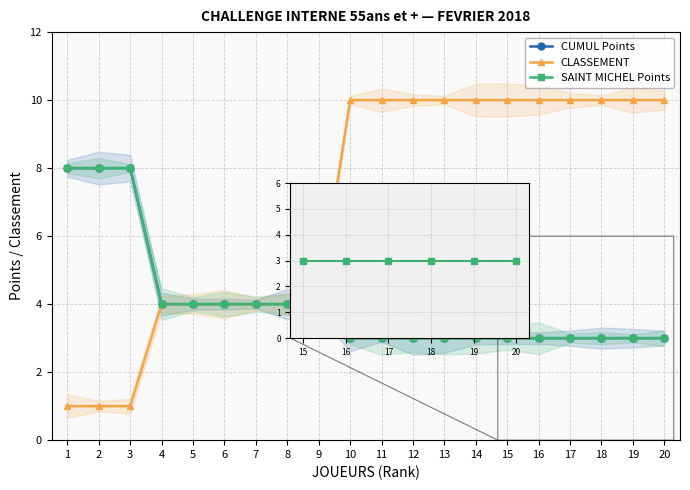

Which series has the widest spread of values?

CLASSEMENT